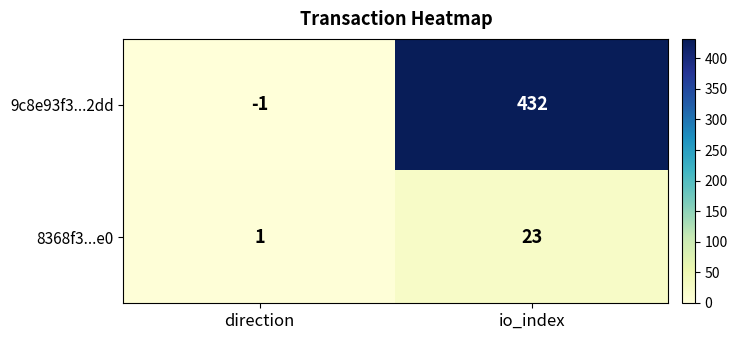

What is the difference between the highest and lowest values at direction?

2